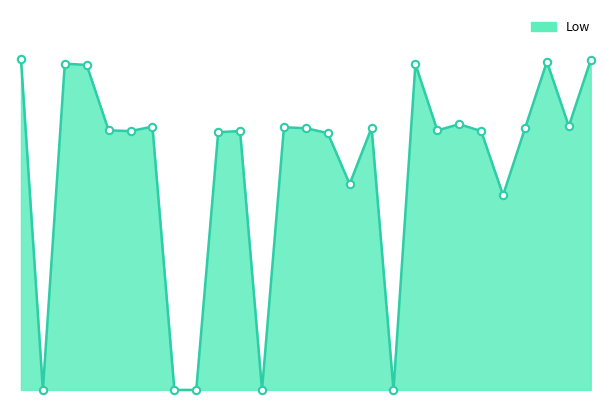

Is this an area chart (filled region under the line)?

Yes